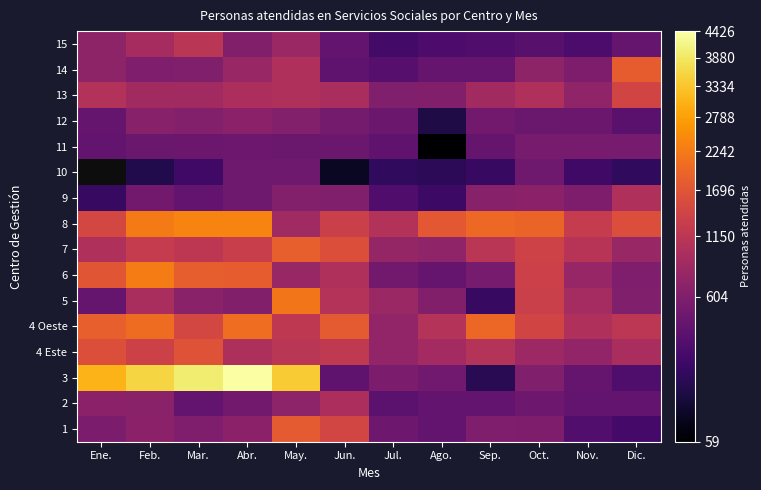

What value does the 15 series have at Feb.?

935.0